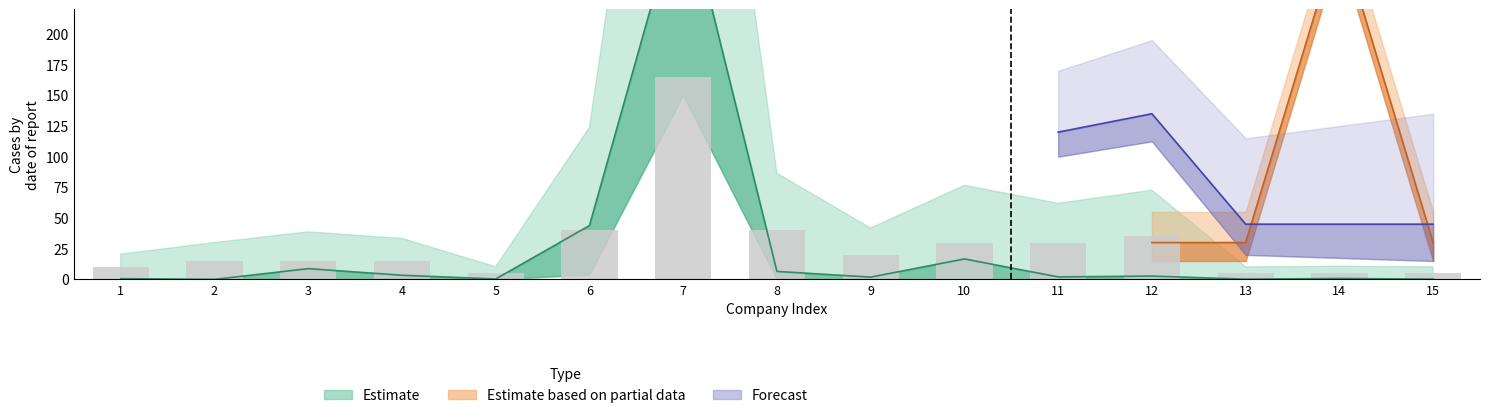

What is the difference between the highest and lowest values at 3?

6.2